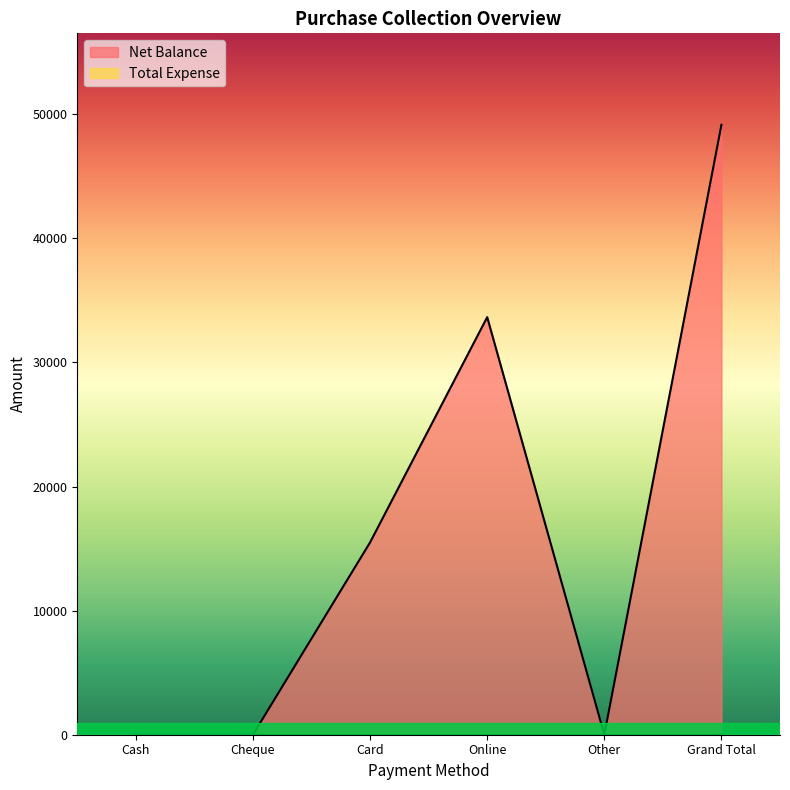

What position from the left is Cash?

1